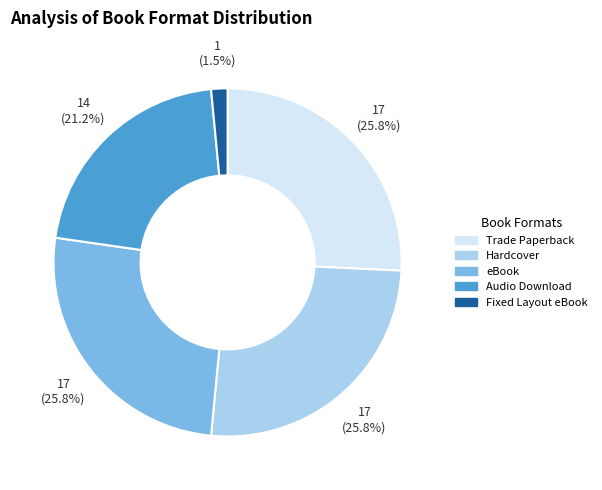

To the nearest percent, what is the combined percentage of Audio Download and Fixed Layout eBook?

23%